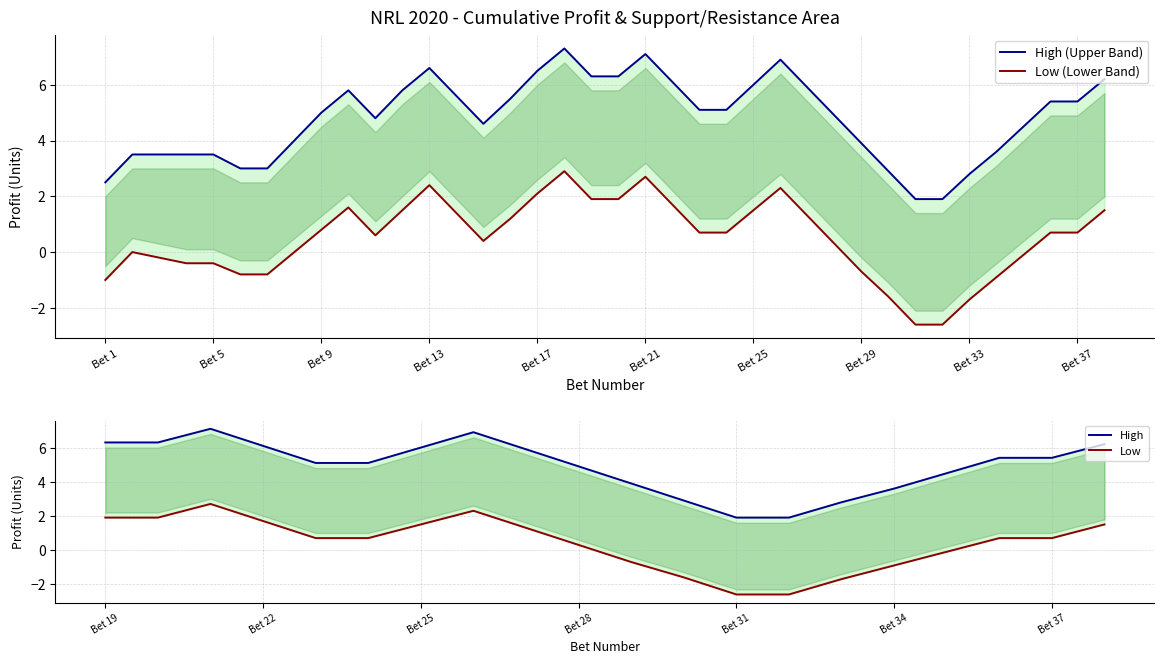

What is the difference between the second highest and minimum values in the Upper Band series?

5.2